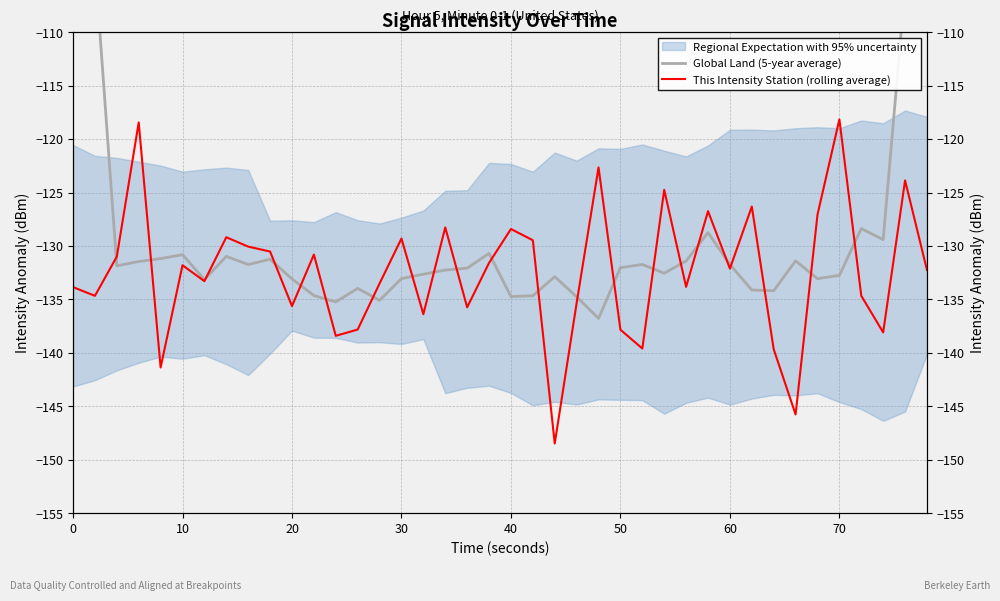

Between 30 and 60, which series saw the biggest shift?

This Intensity Station (rolling average)